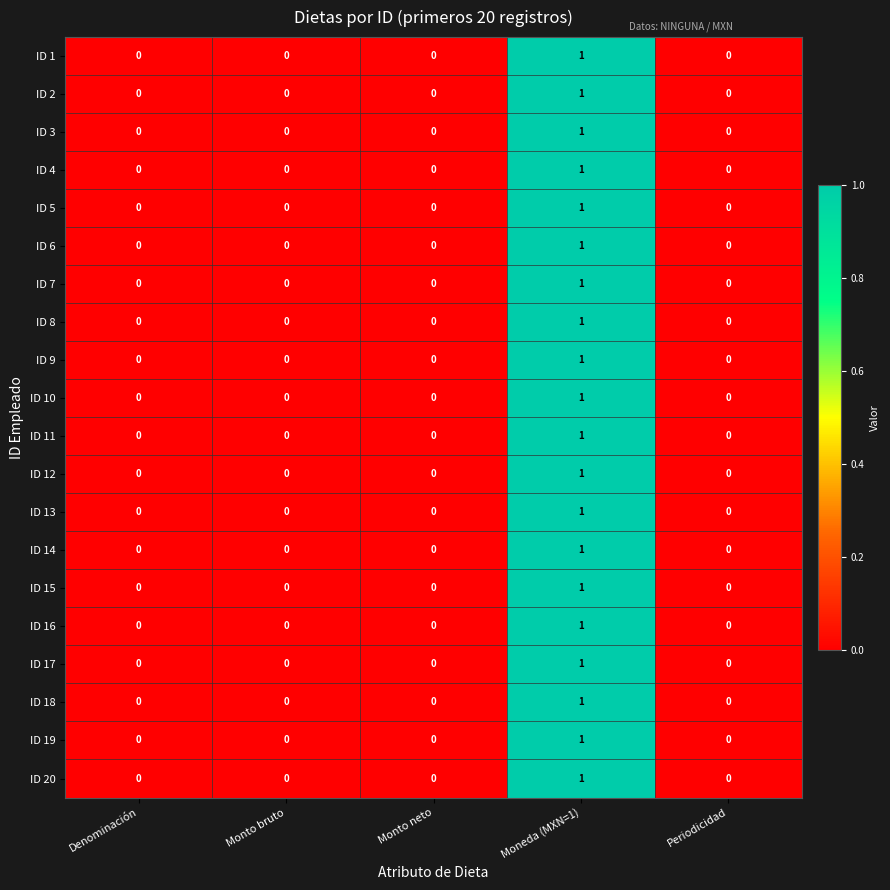

The ID 10 series shows 0 at Monto bruto. True or false?

True